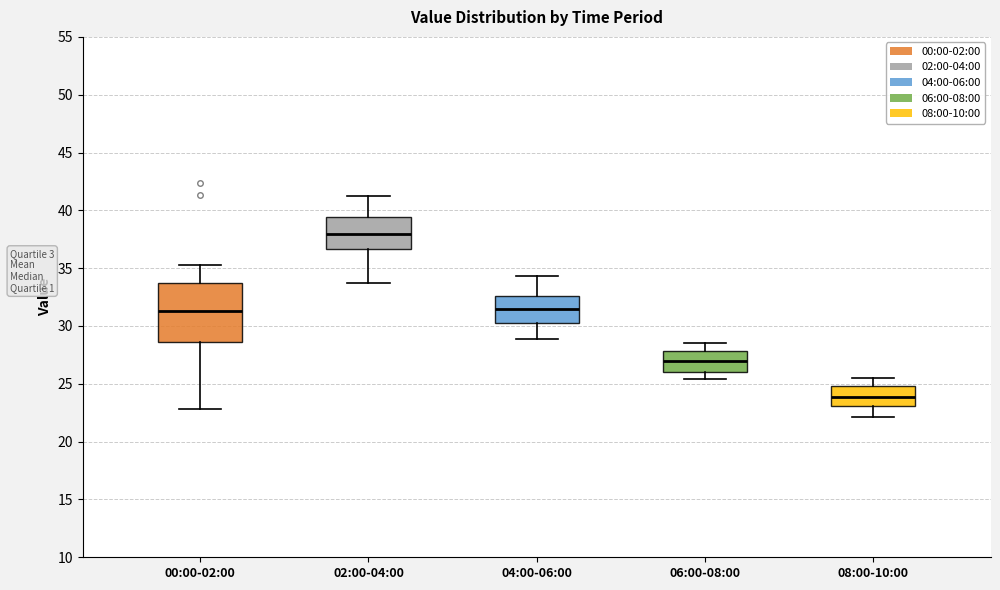

Which box is the tallest, from its lower edge to its upper edge?

00:00-02:00